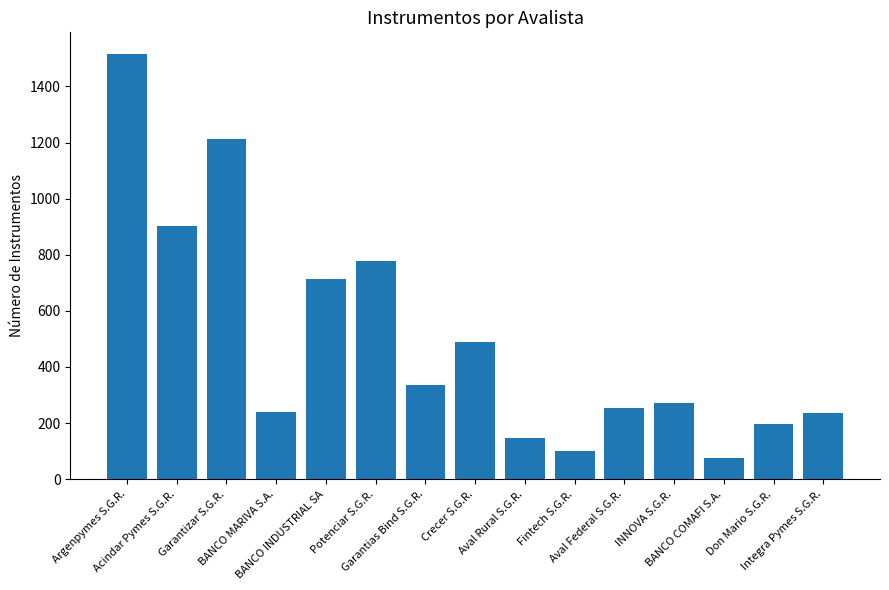

Does the chart contain any negative values?

No